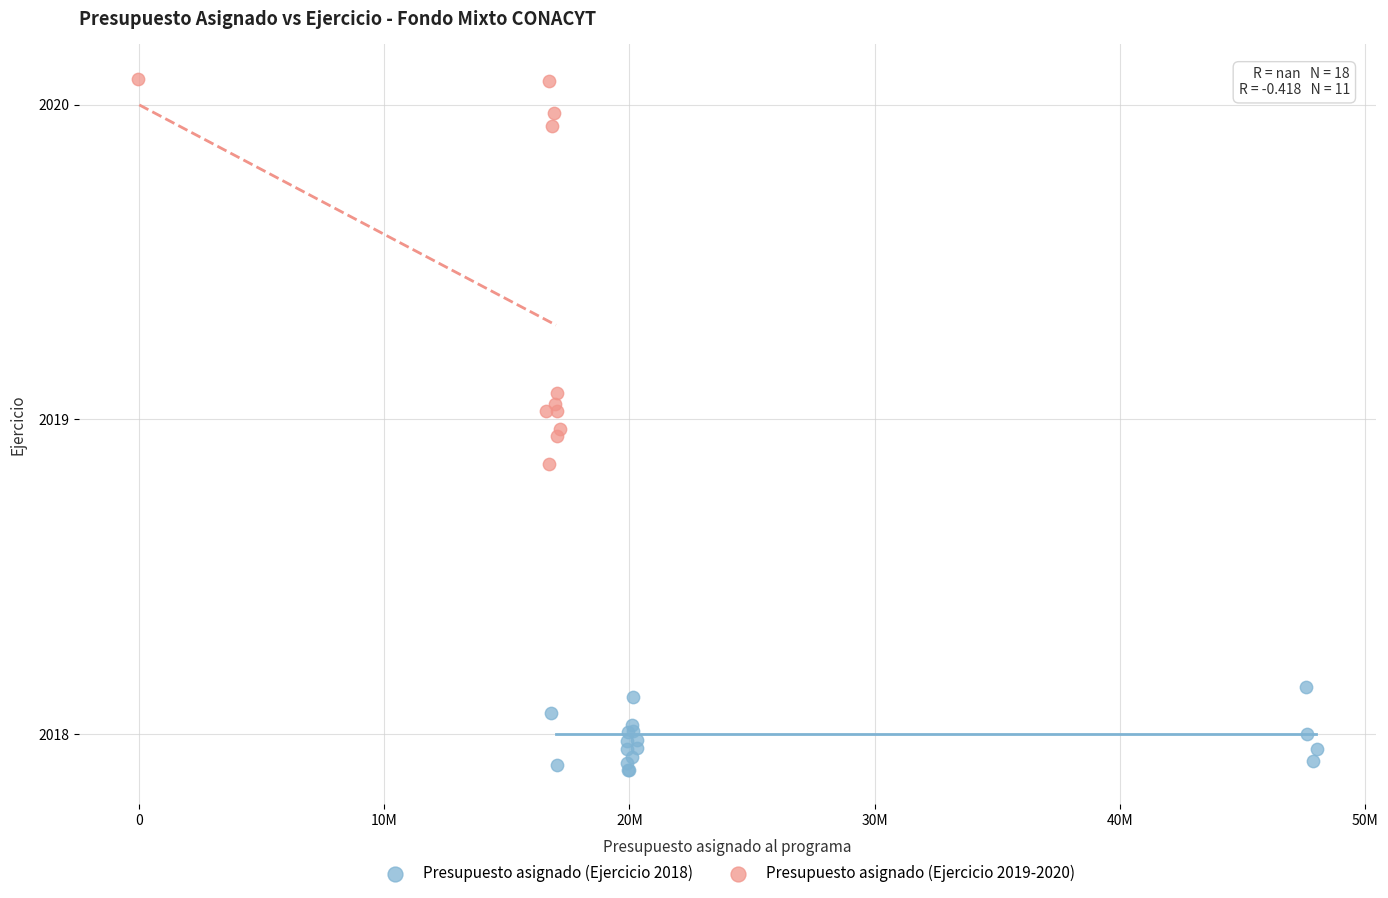

Which series contains the lowest Y value?

Presupuesto asignado (Ejercicio 2018)